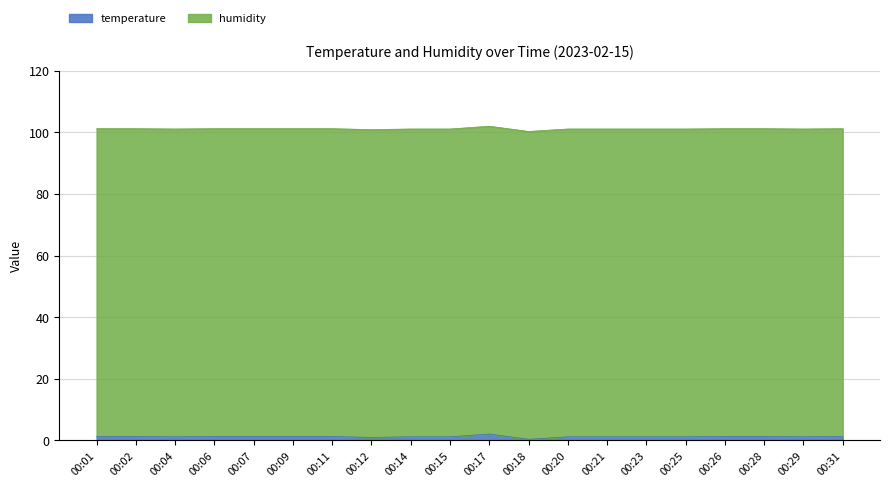

Reading right to left, extract all data points from this chart.

101.2	101.1	101.2	101.2	101.1	101.1	101.1	101.1	100.3	102.0	101.1	101.1	100.9	101.2	101.2	101.2	101.2	101.1	101.2	101.2